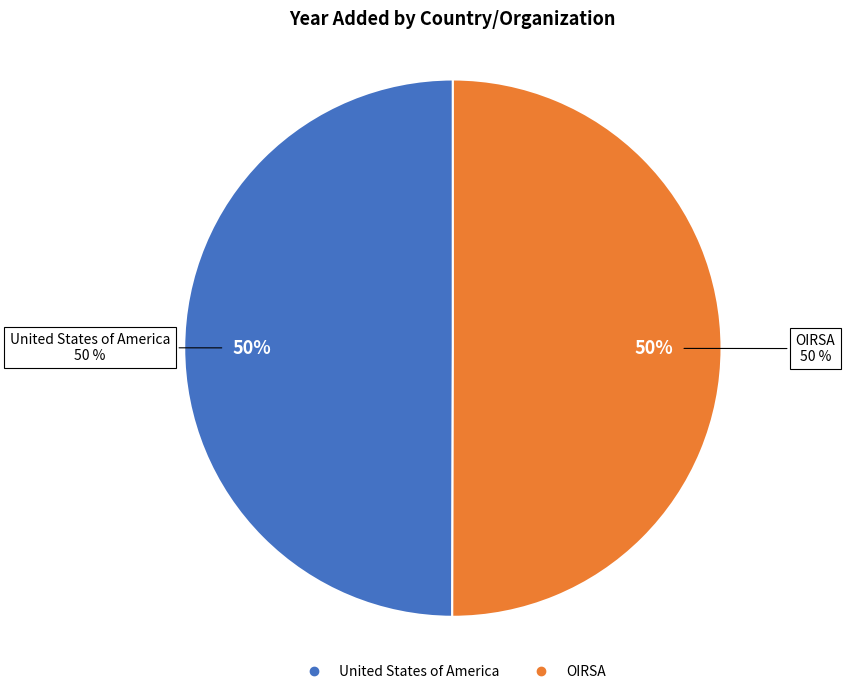

To the nearest percent, what portion does OIRSA represent?

50%